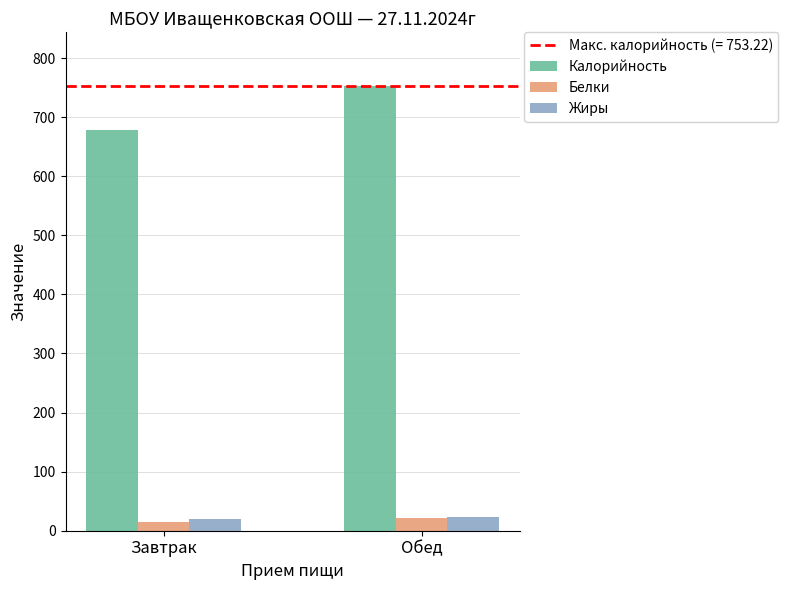

At which label does Белки first exceed 21?

Обед